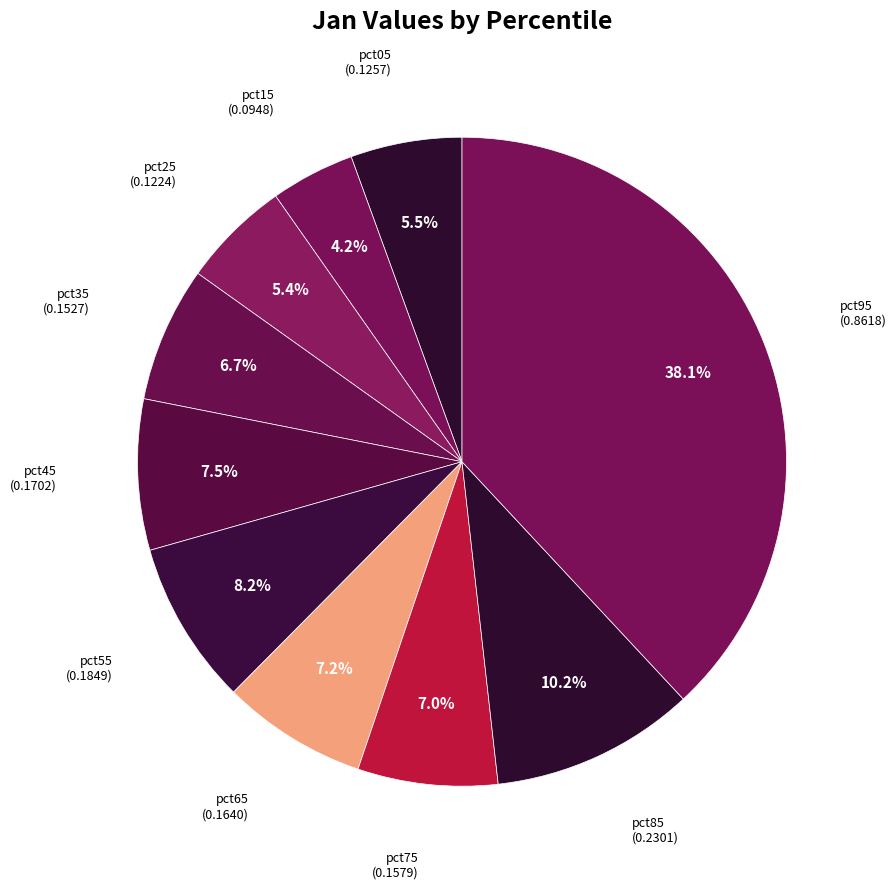

Is there a majority slice in this chart?

No